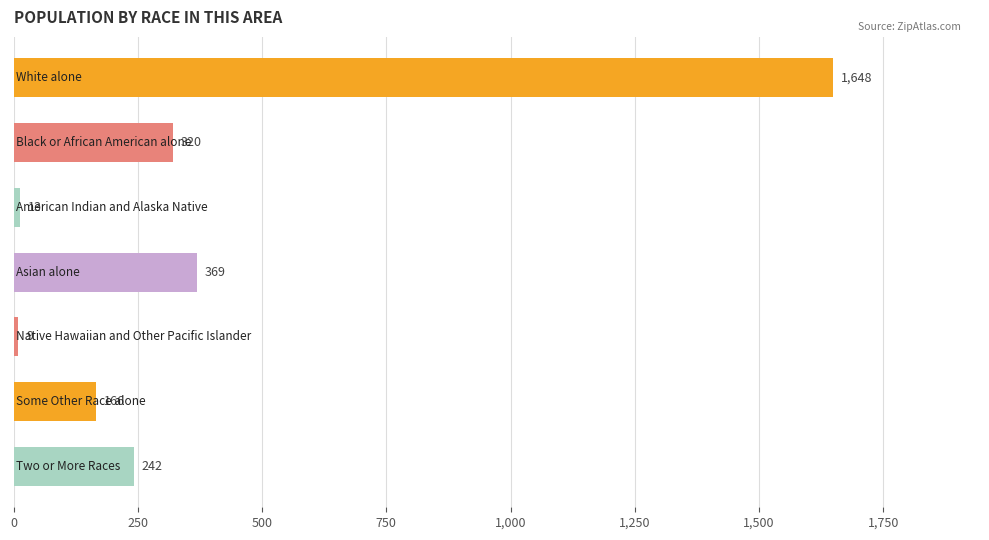

Reading bottom to top, transcribe all the data shown in this chart.

242	166	9	369	13	320	1648